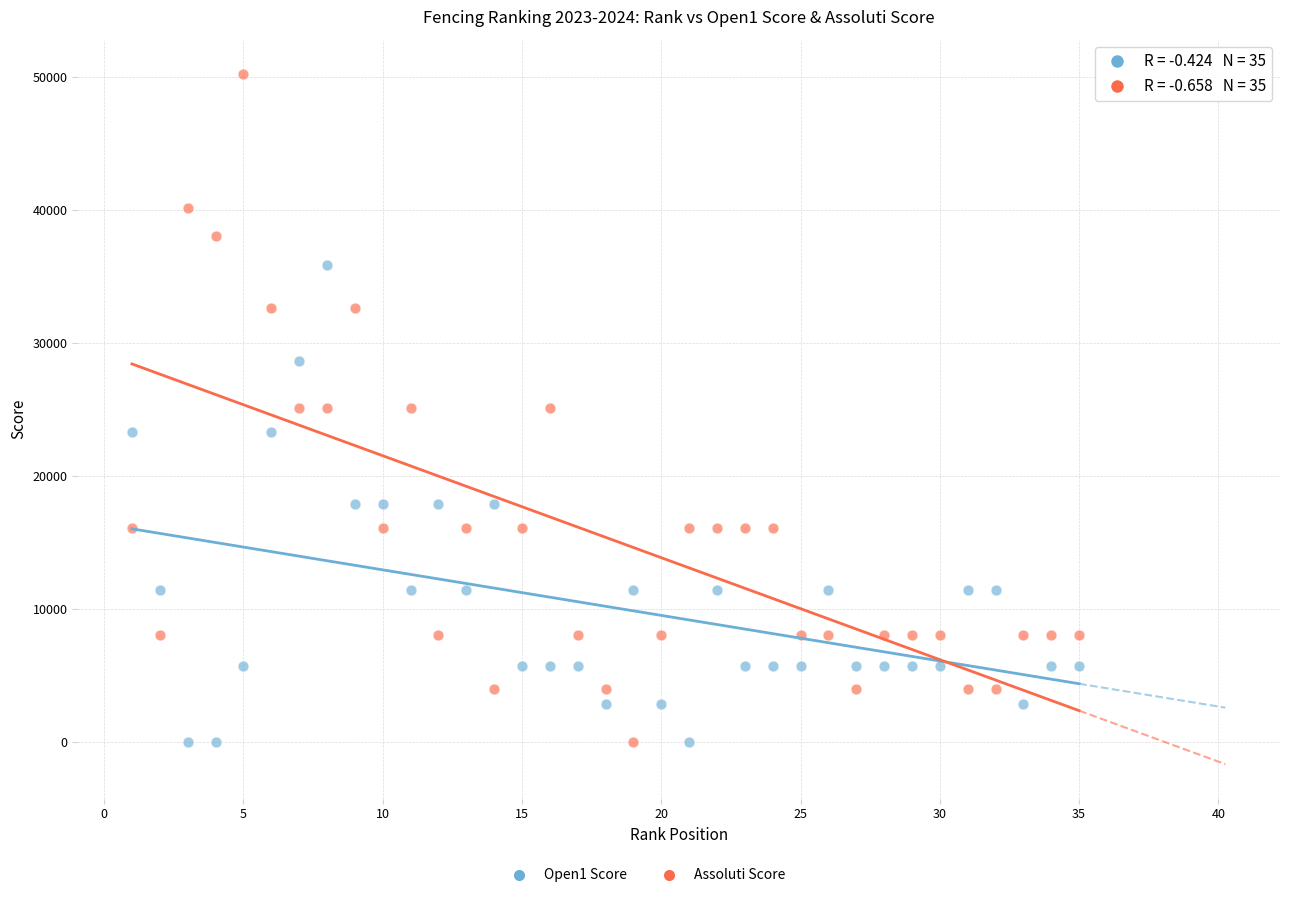

Across all data points, what is the range of Y values (max minus min)?

50250.0